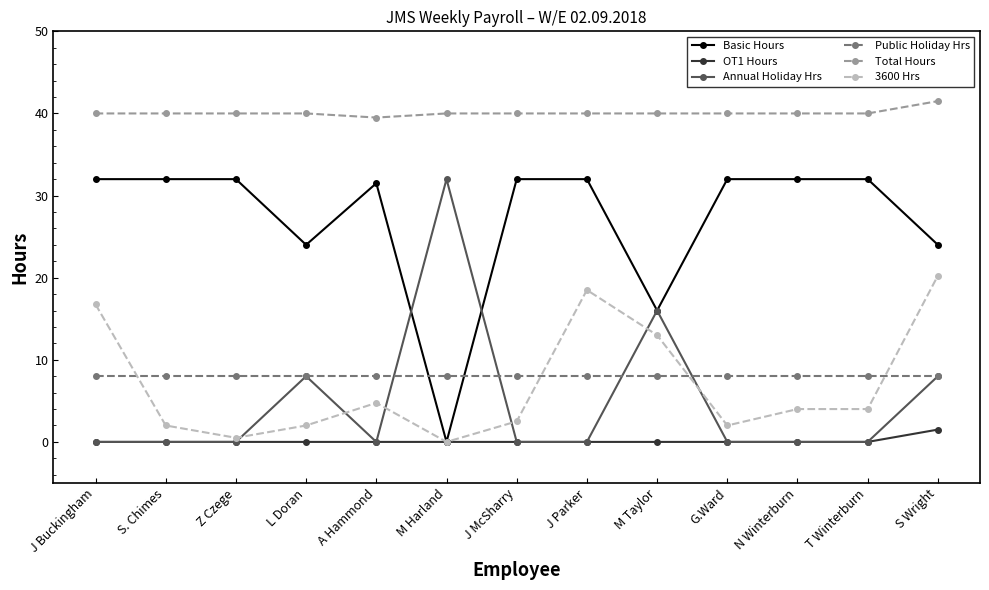

How many data points does each series have?

13